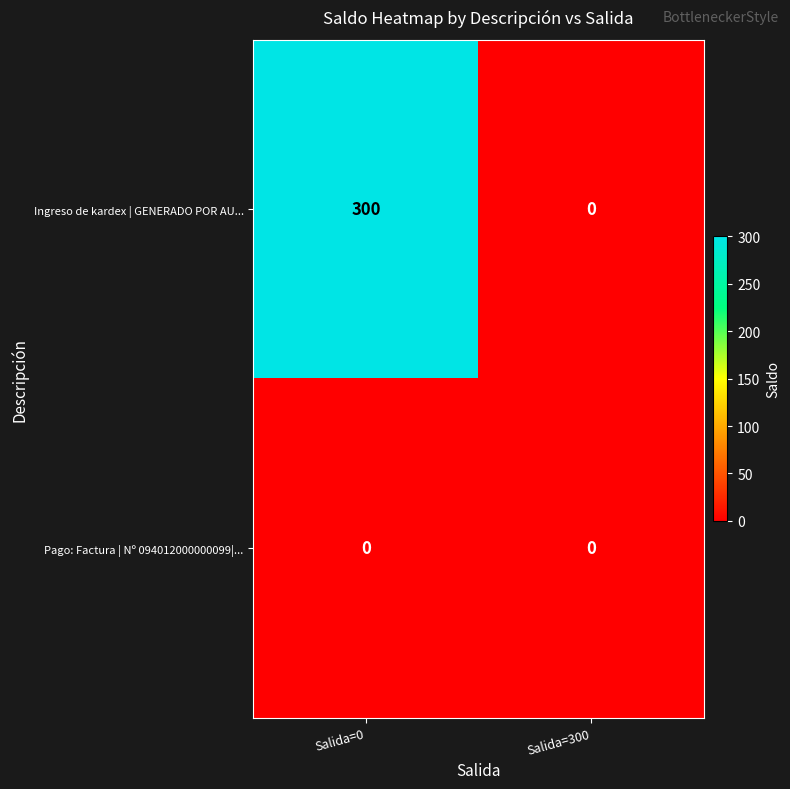

Which category has the highest value in the Ingreso de kardex | GENERADO POR AU... series?

Salida=0